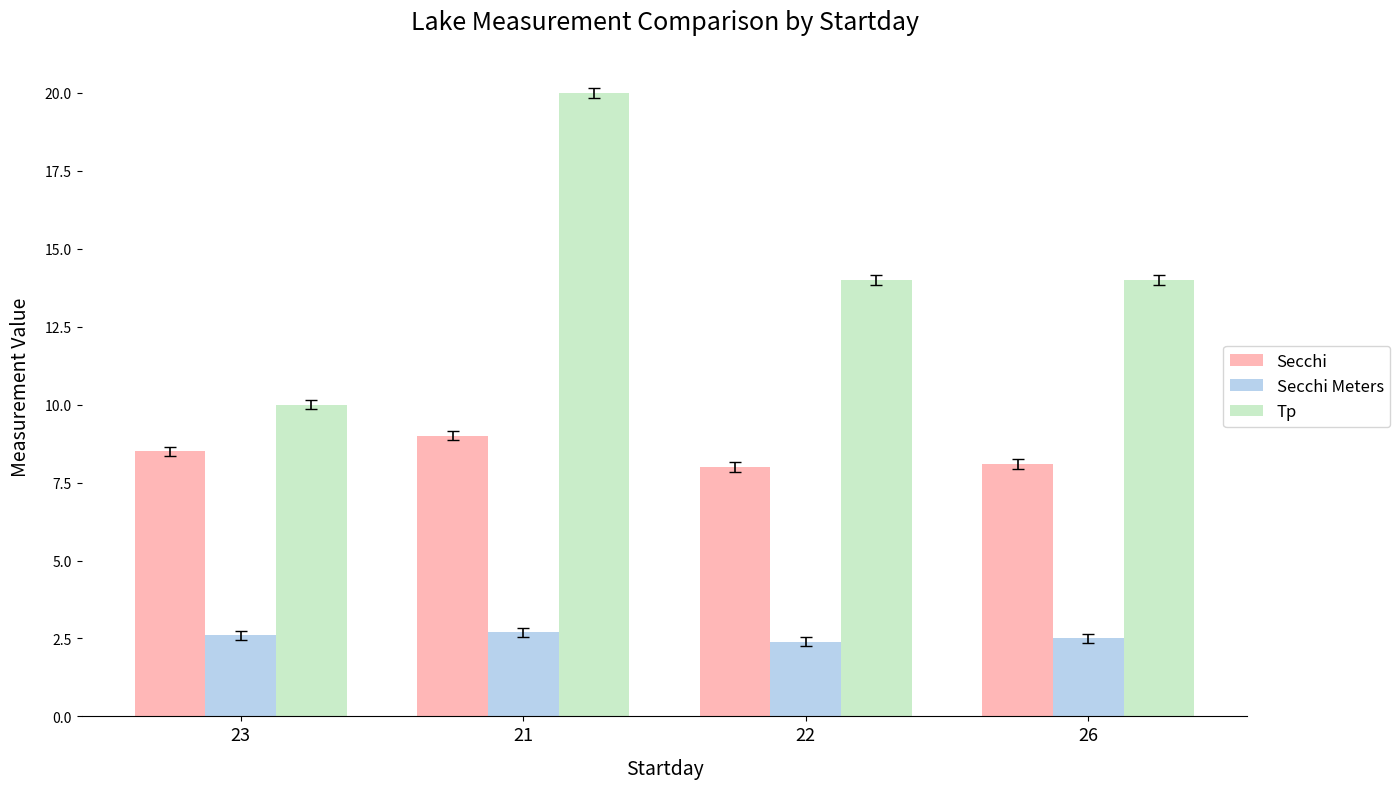

Which category has the lowest value in the Tp series?

23